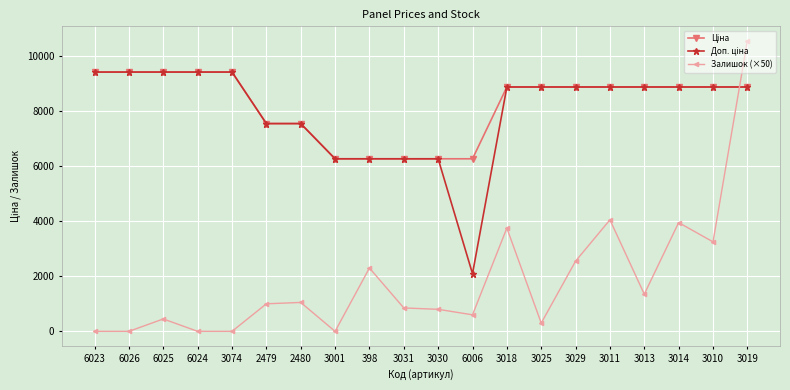

What is the total value across all series at 2480?

16141.8